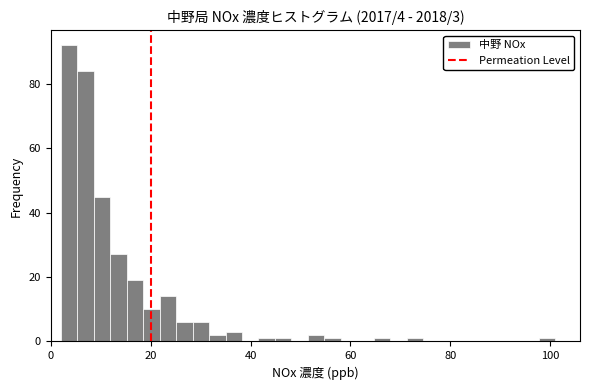

Read against the x-axis, roughly where is the centre of the tallest bar?

4